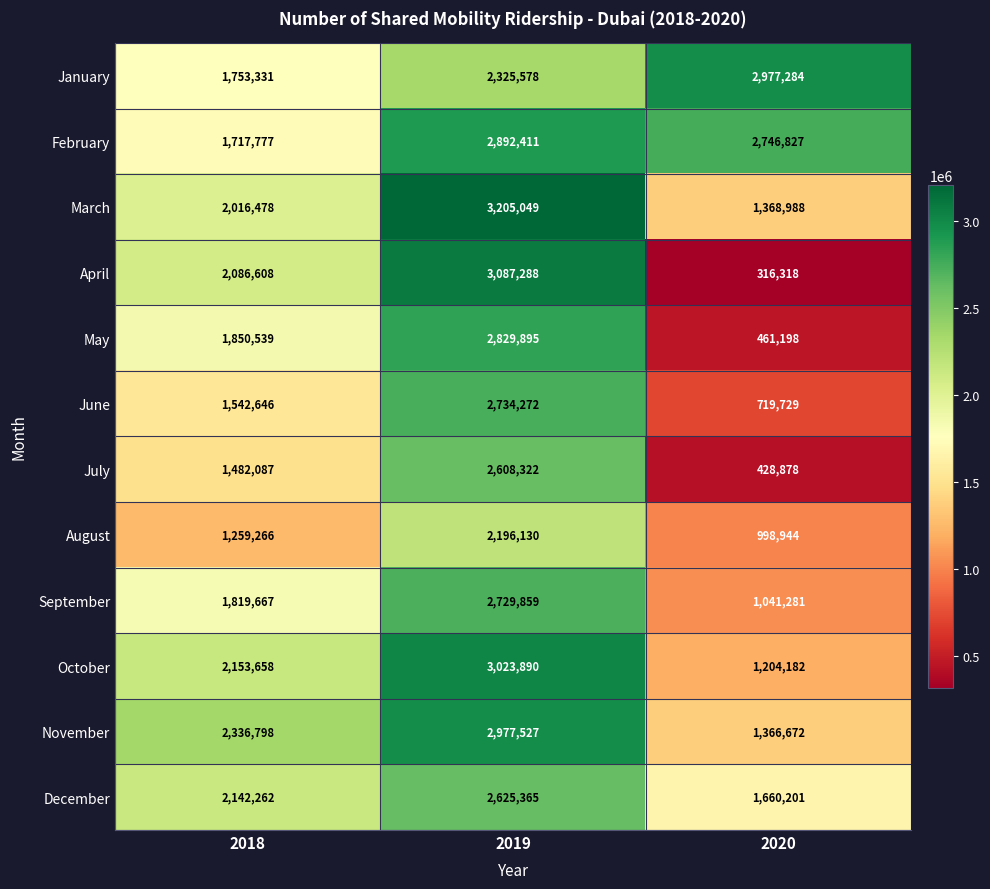

What value does the July series have at 2020?

428878